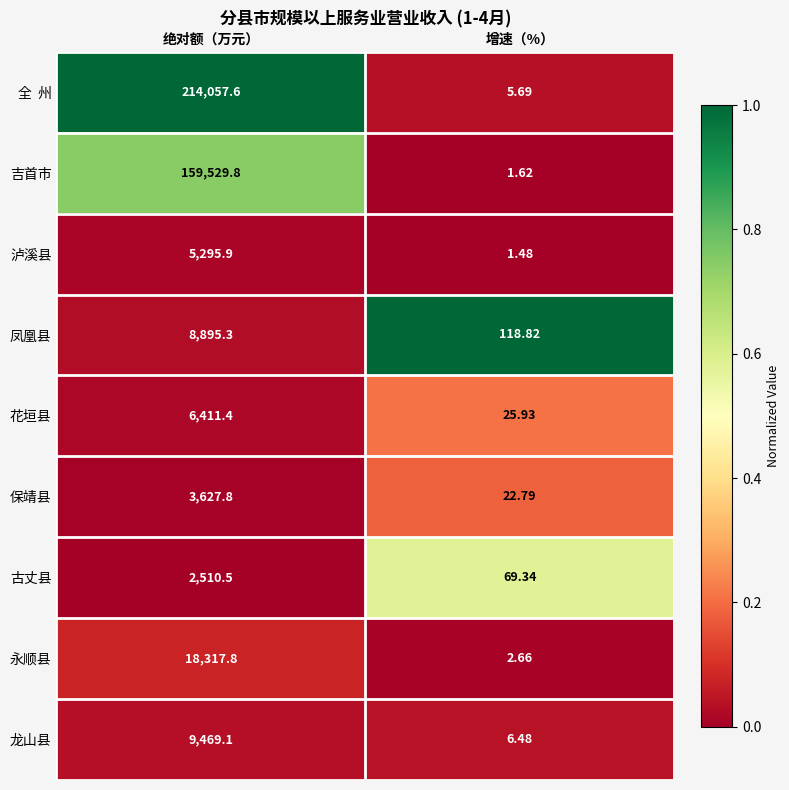

Is the value of 永顺县 at 绝对额（万元） greater than the value of 花垣县 at 增速（%）?

Yes